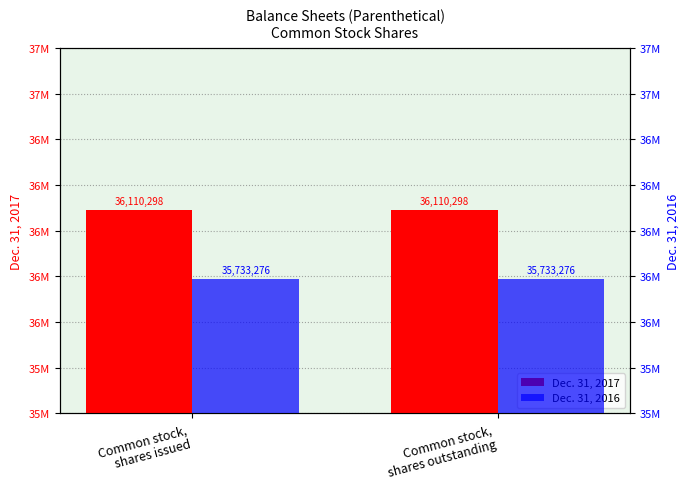

How many bars are there in total?

4